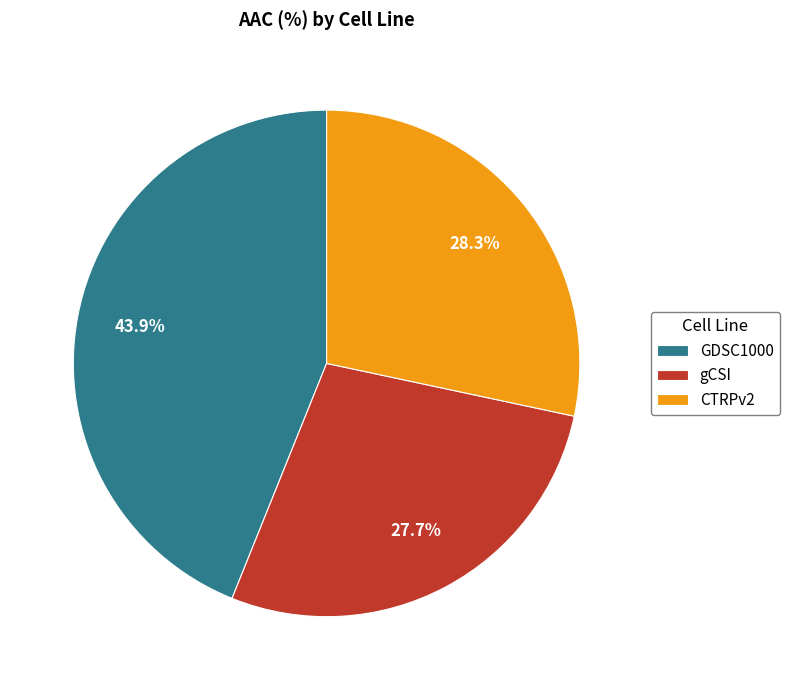

To the nearest percent, what percentage of the pie is GDSC1000?

44%